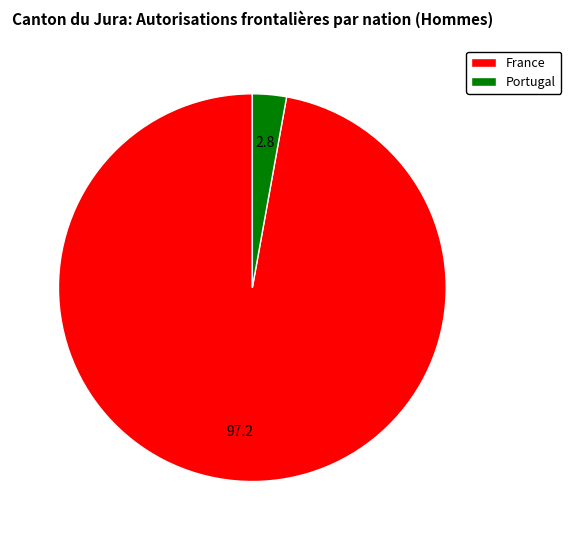

Rank the categories by value from highest to lowest.

France, Portugal